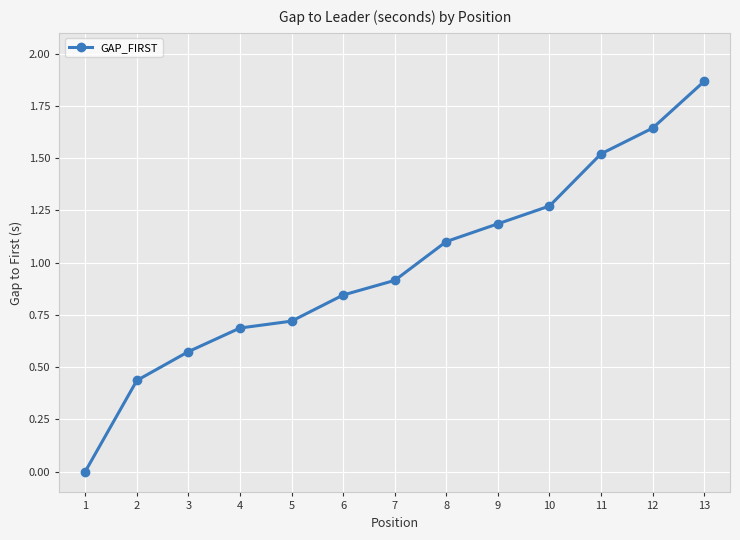

The value at 8 is 1.1. True or false?

True